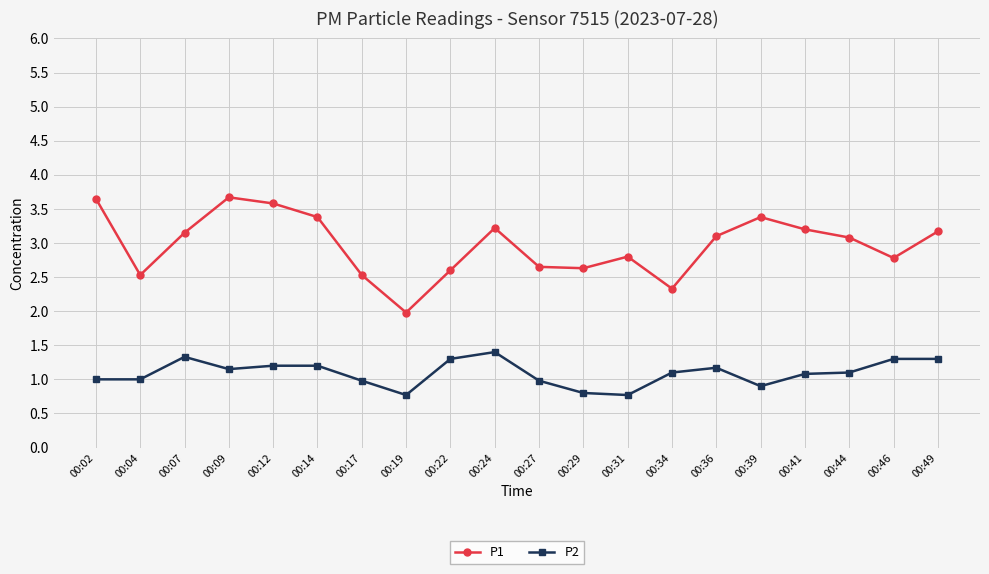

List the series in order of their overall mean, lowest first.

P2, P1